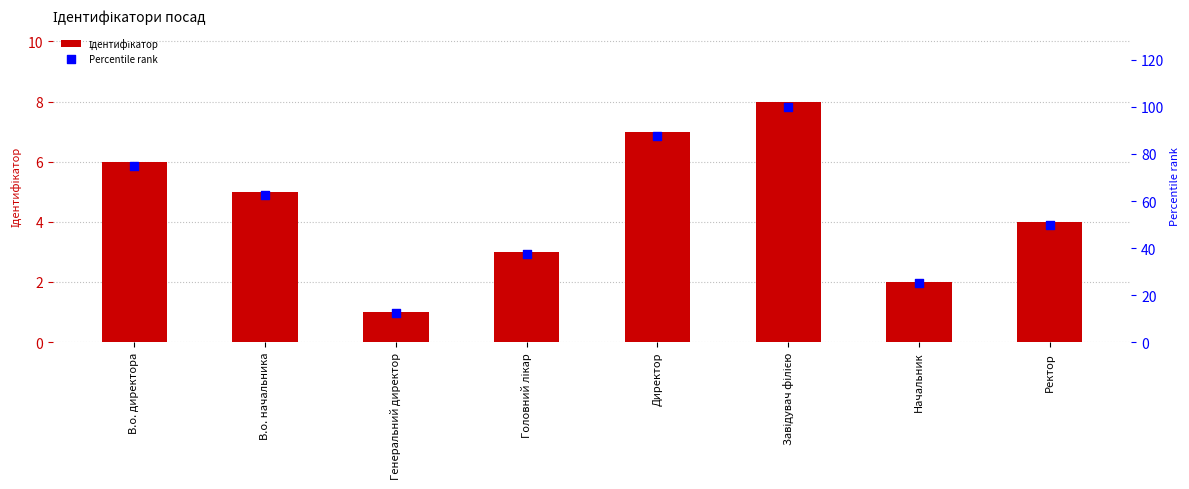

At which category is the sum across all series the highest?

Завідувач філією